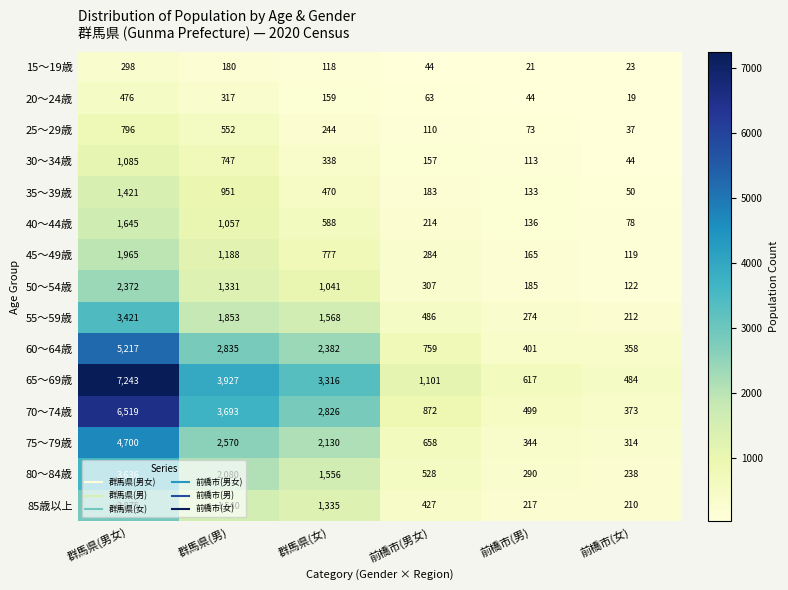

At which category is the sum across all series the highest?

群馬県(男女)